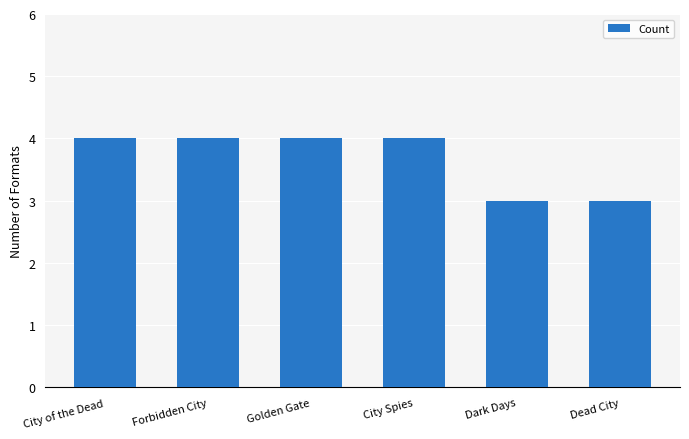

Reading left to right, what are all the values shown in this chart?

4	4	4	4	3	3